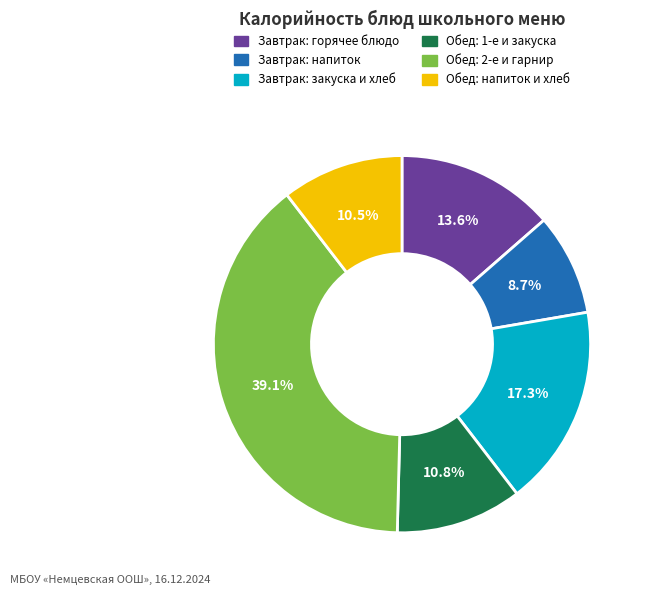

Is there any slice that represents more than half of the pie?

No